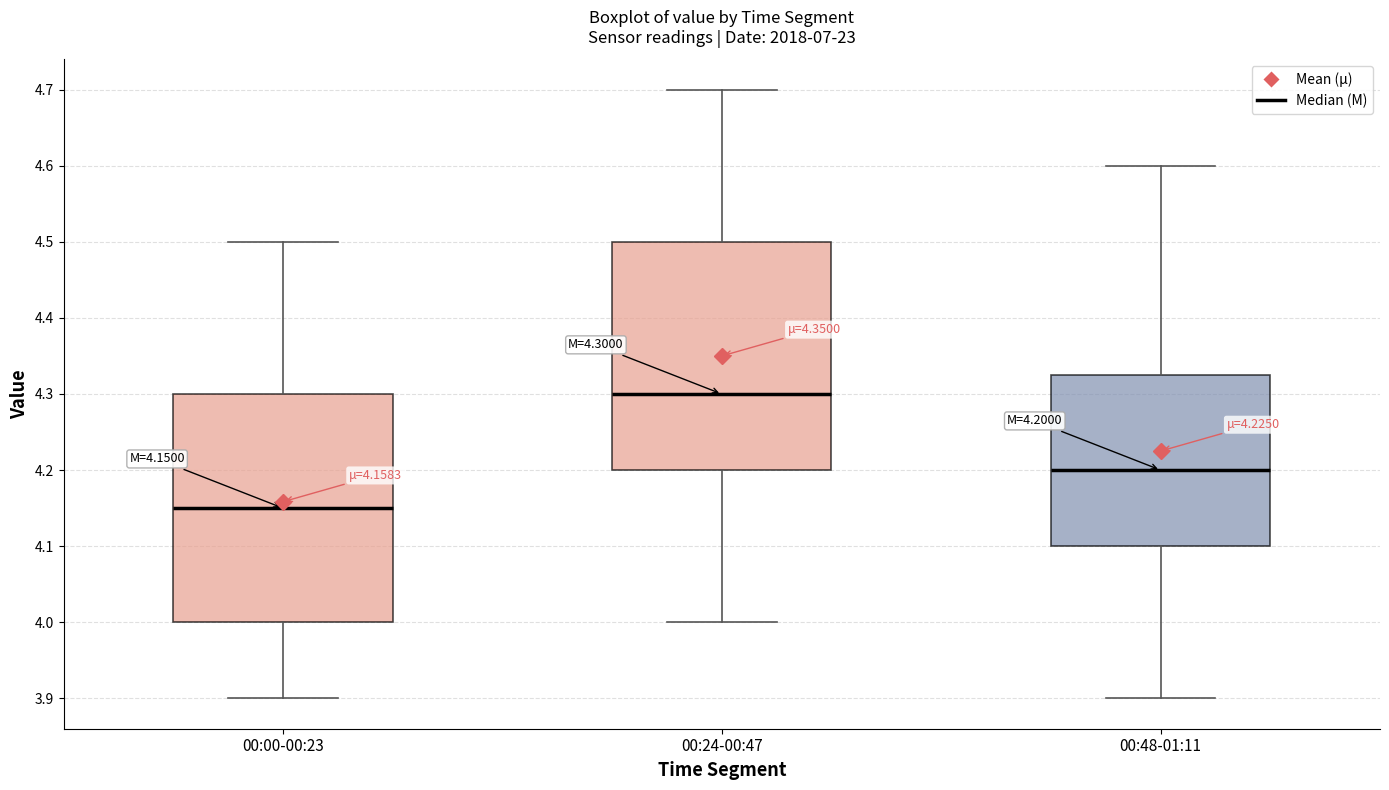

Which box has the lowest median line?

00:00-00:23